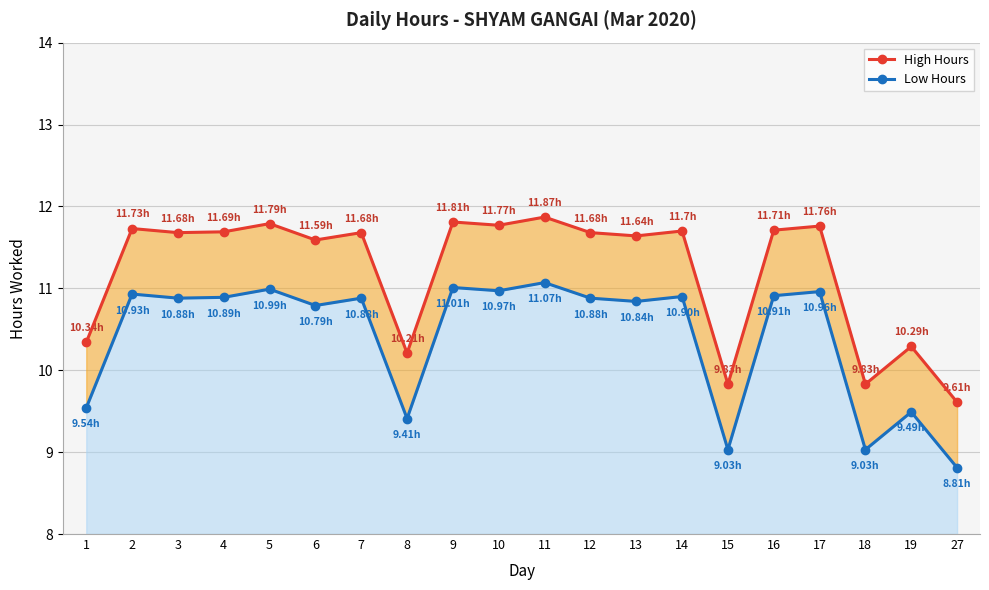

What is the average value of the Low Hours series?

10.4